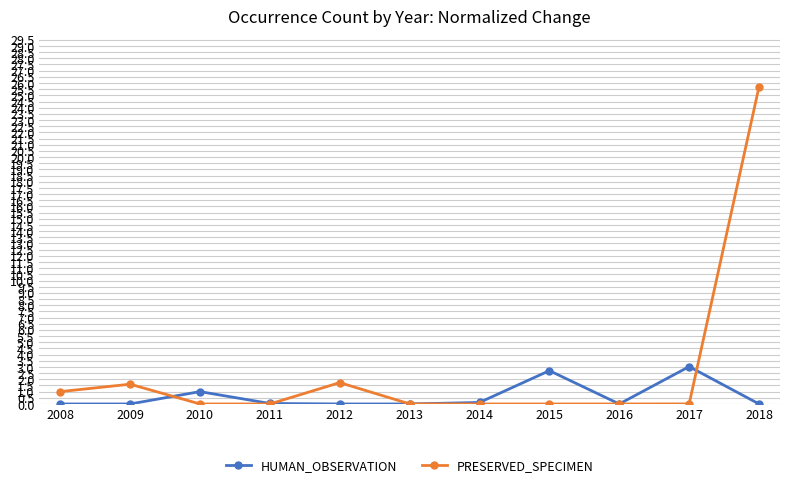

How many data points does each series have?

11